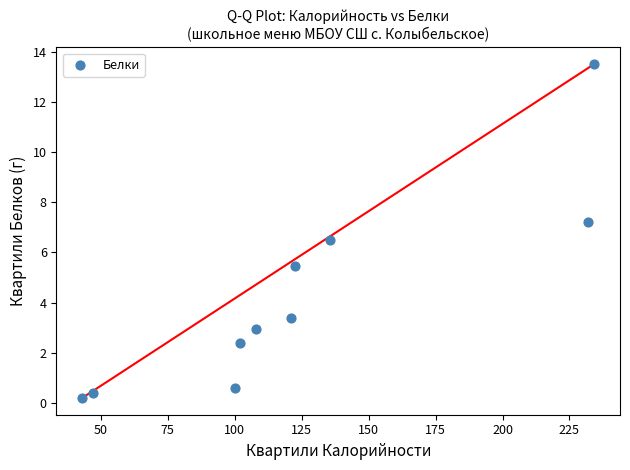

What is the average Y value?

4.3